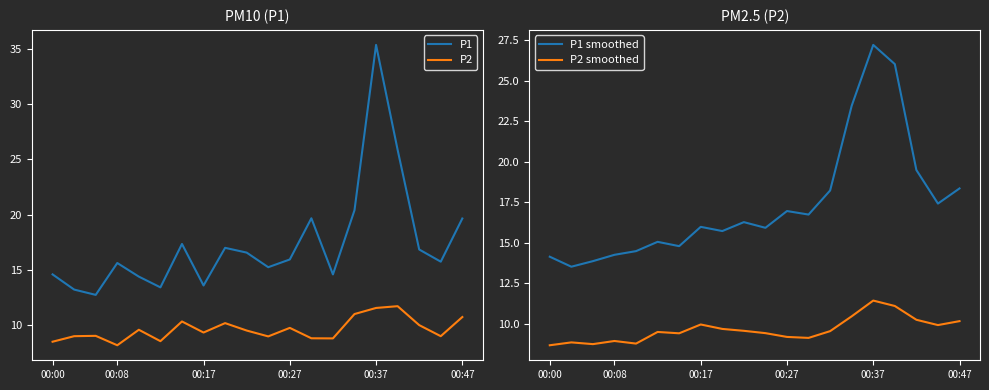

True or false: P1 smoothed and P2 smoothed intersect in this chart.

False